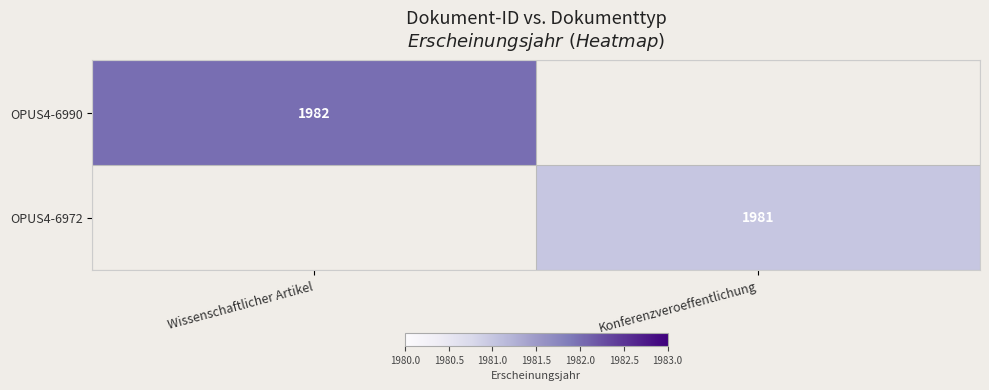

True or false: OPUS4-6972 has a value of 1981 at Konferenzveroeffentlichung.

True